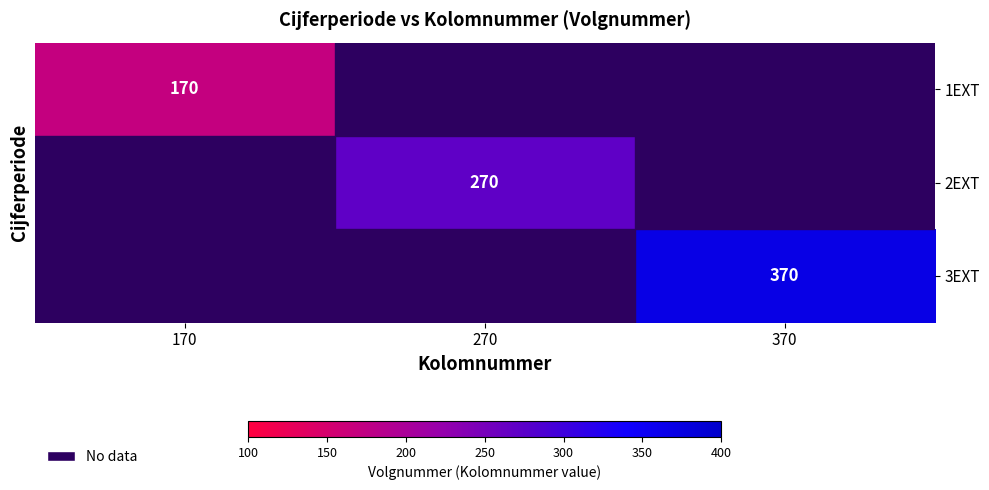

Is the value of 2EXT at 270 greater than the value of 3EXT at 370?

No